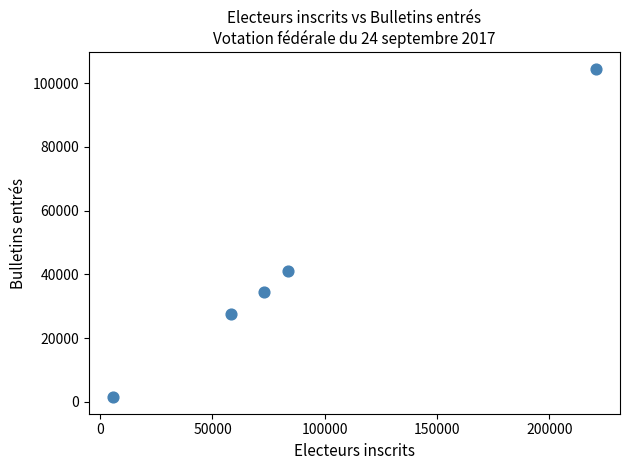

What Y value in the scatter plot is closest to 52994?

41209